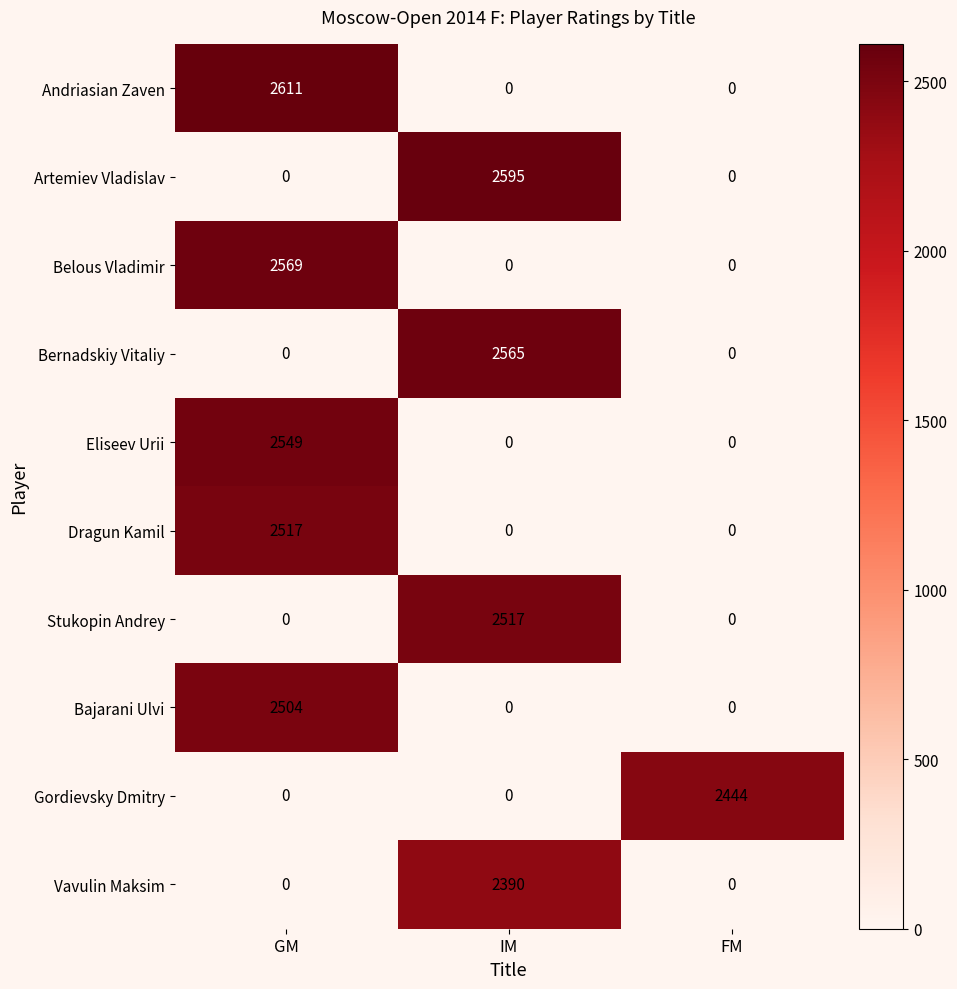

Which series has the largest range (max minus min)?

Andriasian Zaven